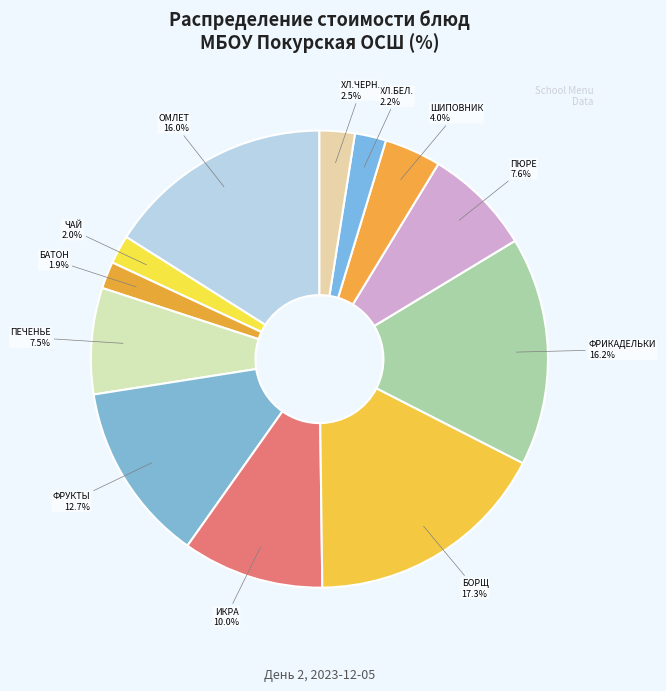

What is the largest slice in the pie chart?

БОРЩ